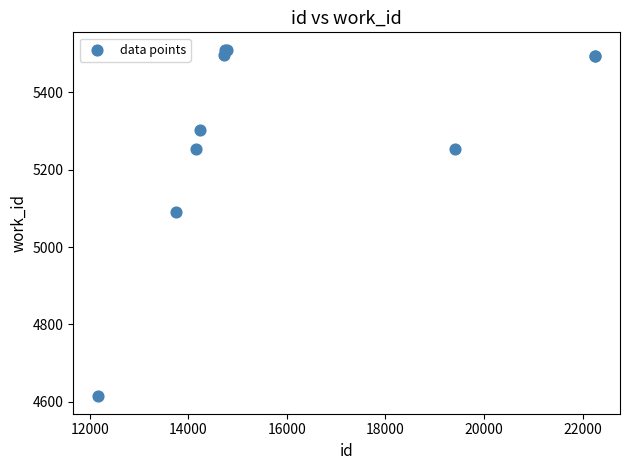

What Y value in the scatter plot is closest to 5062?

5090